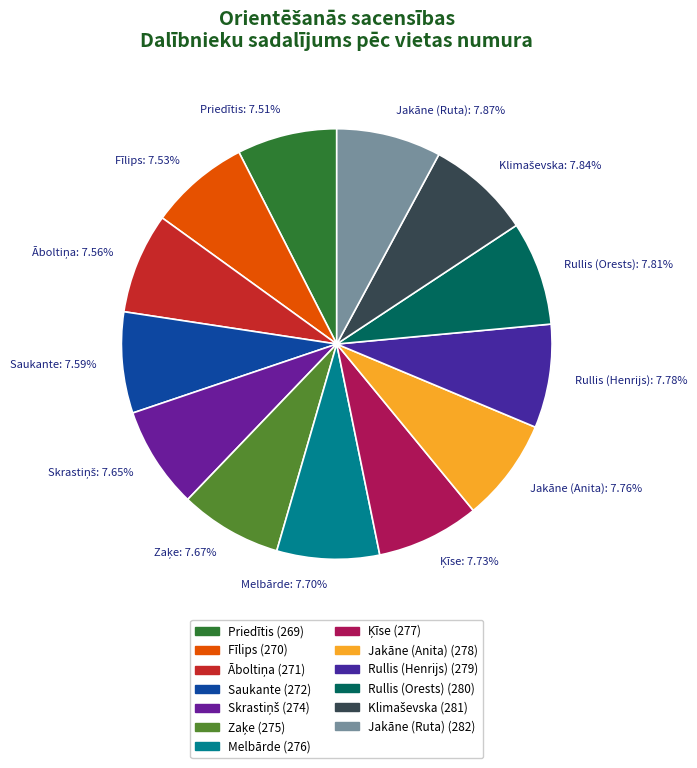

Count the number of slices in the pie.

13